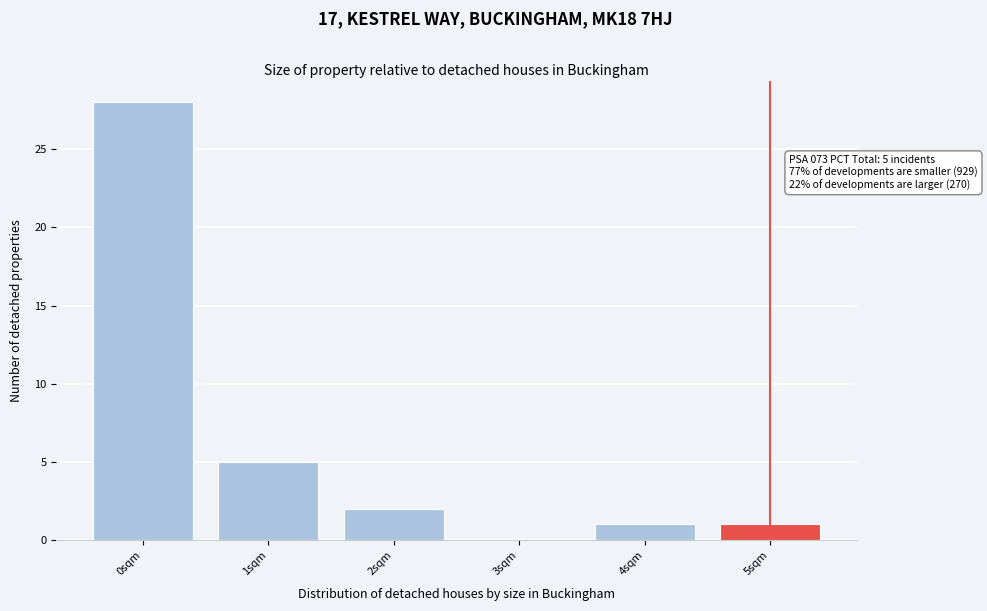

Reading right to left, list all the values displayed in this chart.

5sqm=1	4sqm=1	3sqm=0	2sqm=2	1sqm=5	0sqm=28